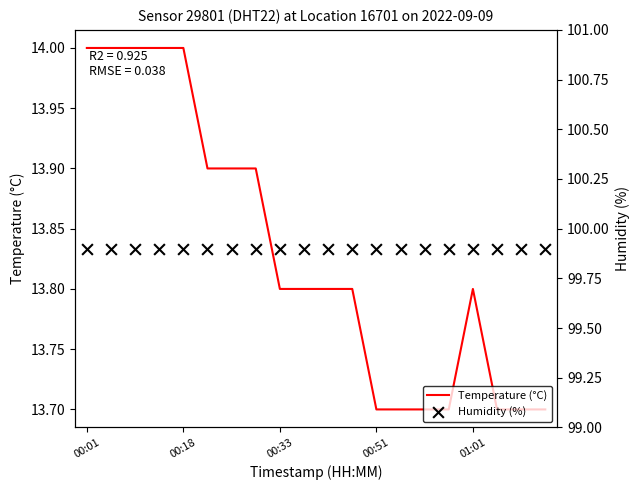

Which series has the widest spread of Y values?

Temperature (°C)